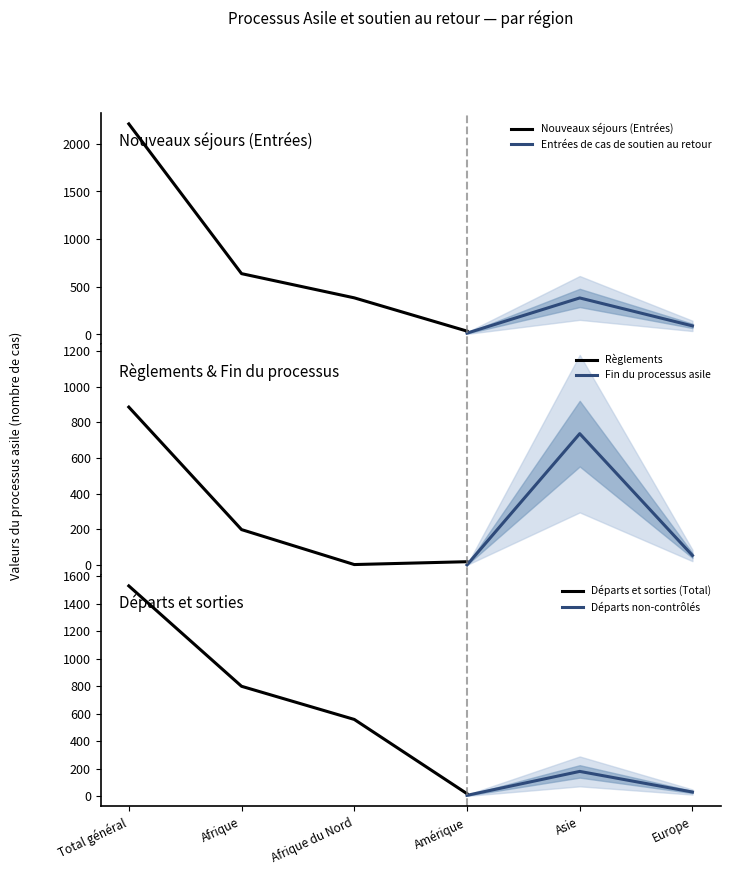

After their last crossing, which series has the higher values: Règlements or Entrées de cas de soutien au retour?

Règlements